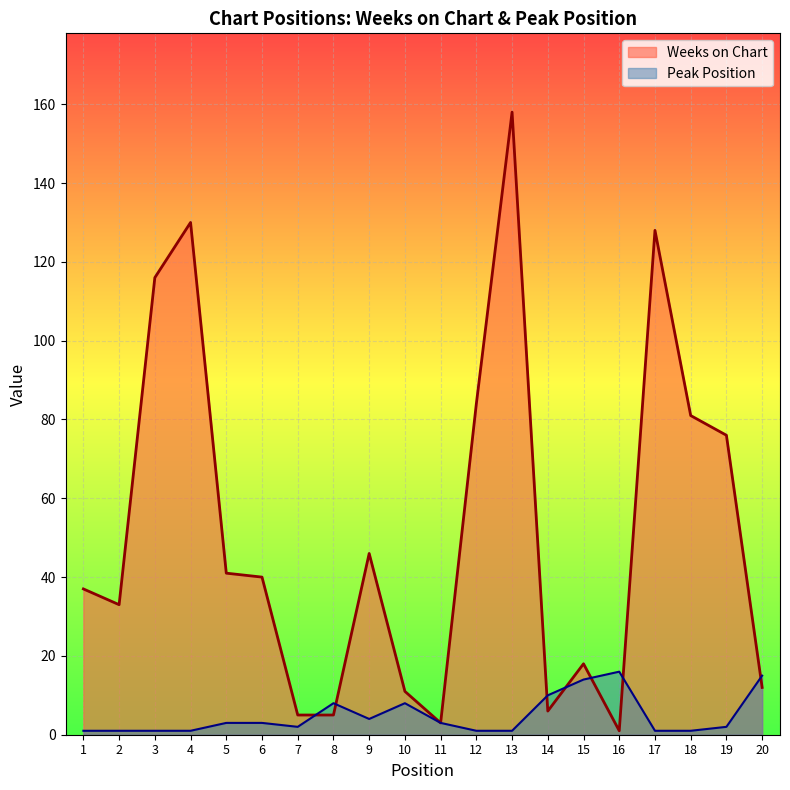

Rank the series by their average value, from highest to lowest.

Weeks on Chart, Peak Position